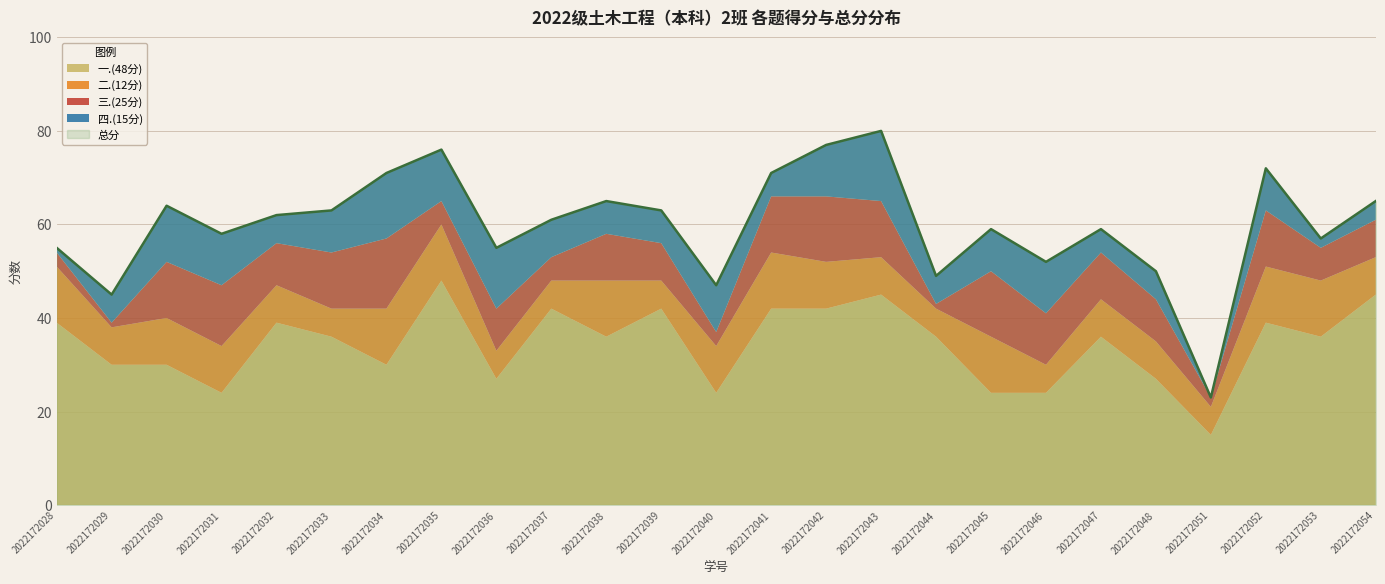

What is the approximate value of 二.(12分) at 2022172045?

12